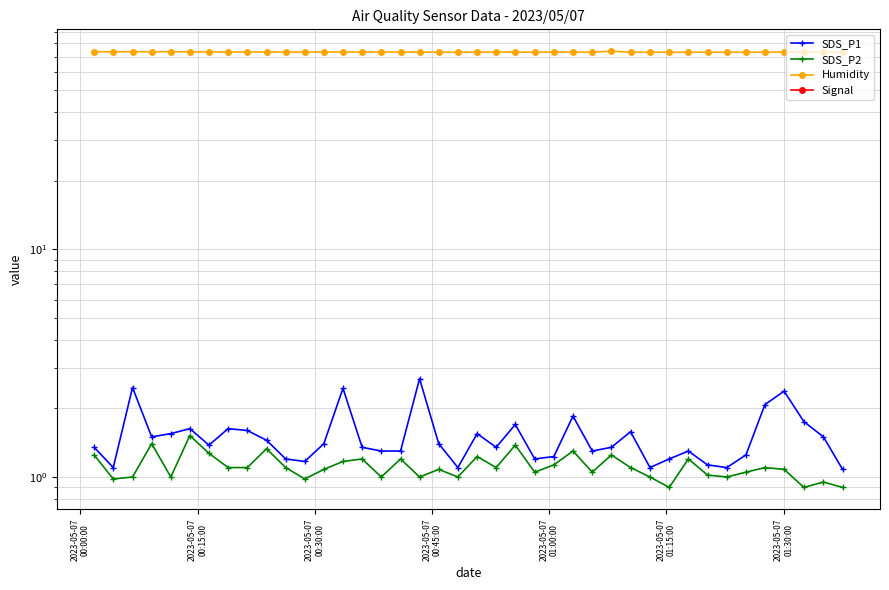

True or false: SDS_P2 and SDS_P1 cross at least once.

False